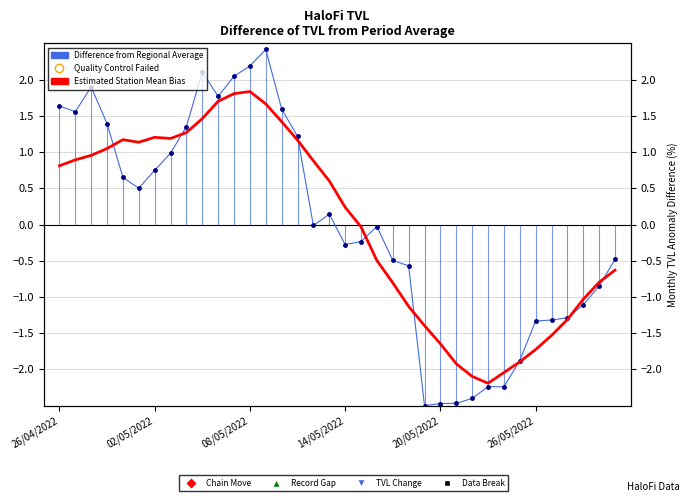

What is the value of the Difference from Regional Average point at the 4th from the left?

1.4